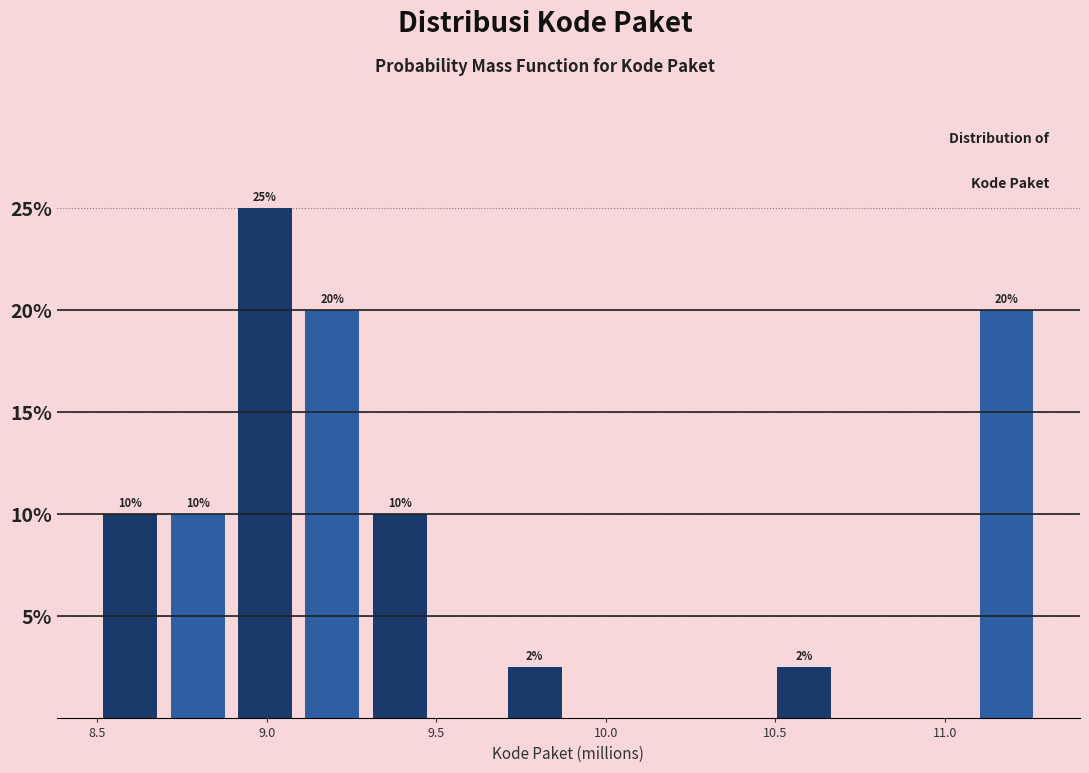

Read against the x-axis, roughly where is the centre of the tallest bar?

9.00